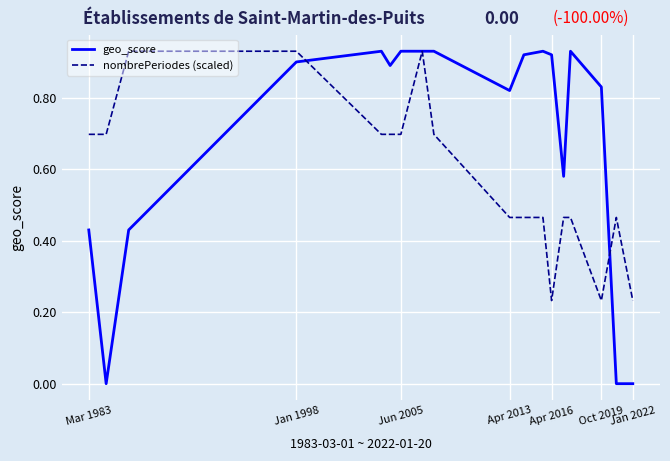

Which series has the widest spread of values?

geo_score